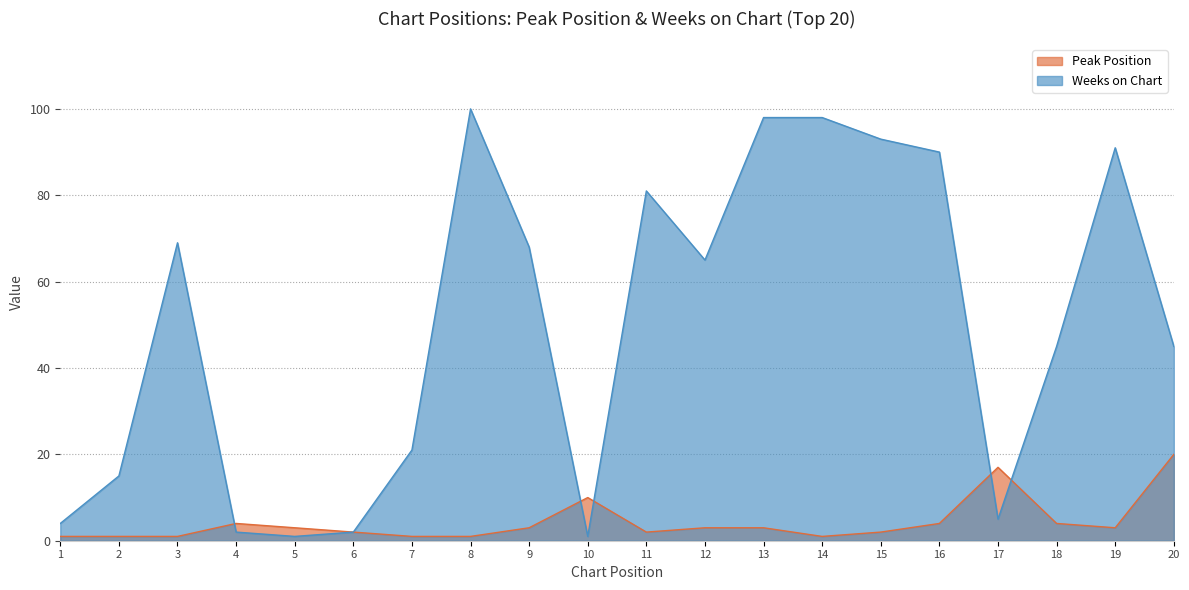

What is the difference between the Weeks on Chart values at 8 and 3?

31